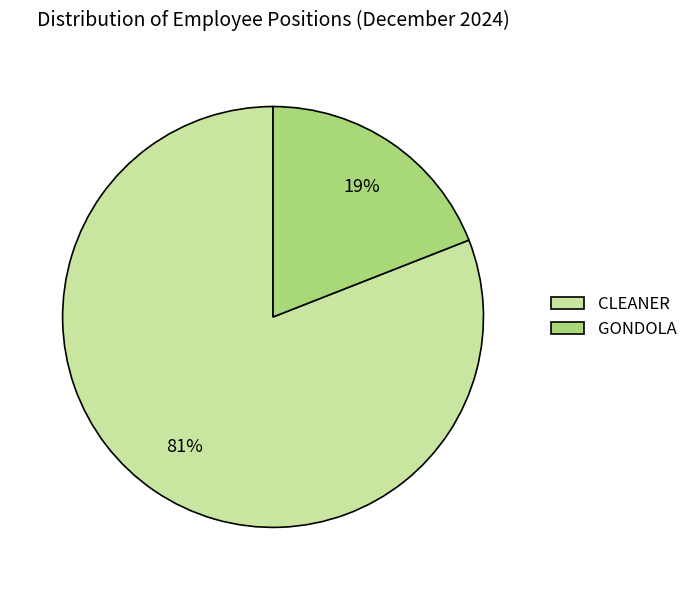

To the nearest percent, what percentage of the pie is CLEANER?

81%